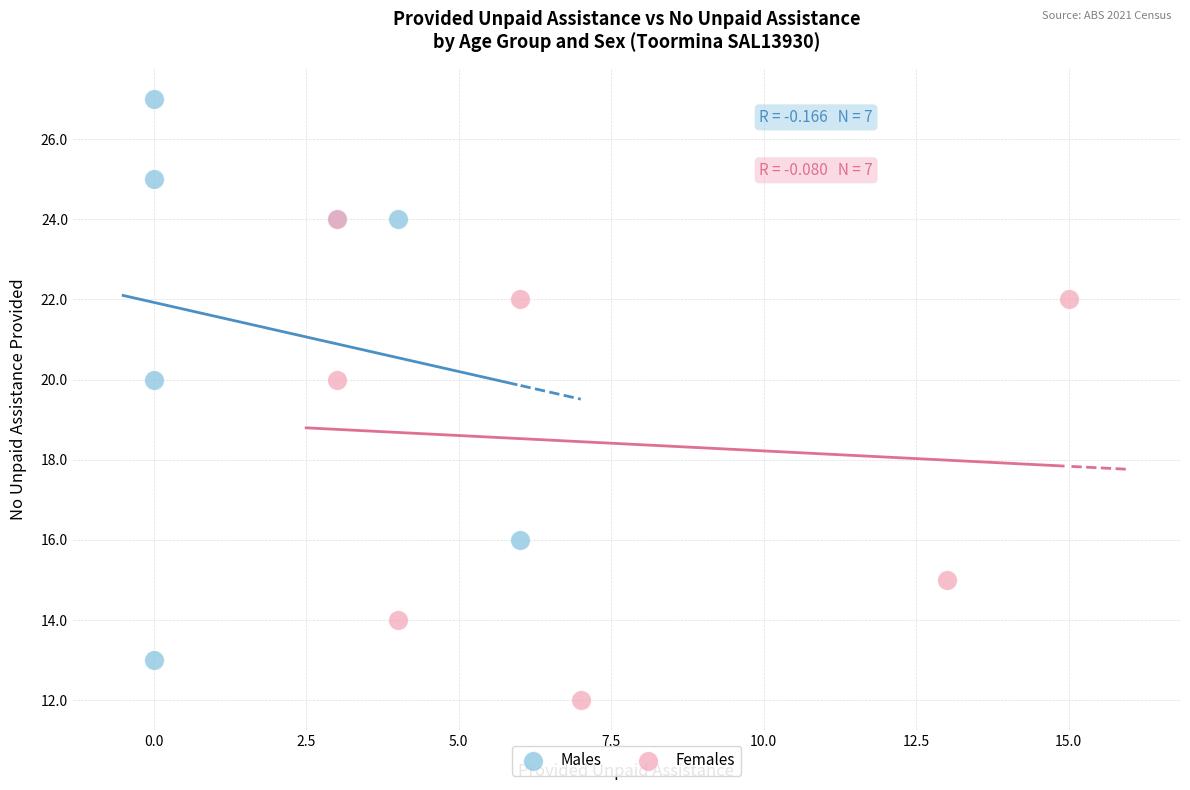

Which series has the largest Y range (max minus min)?

Males